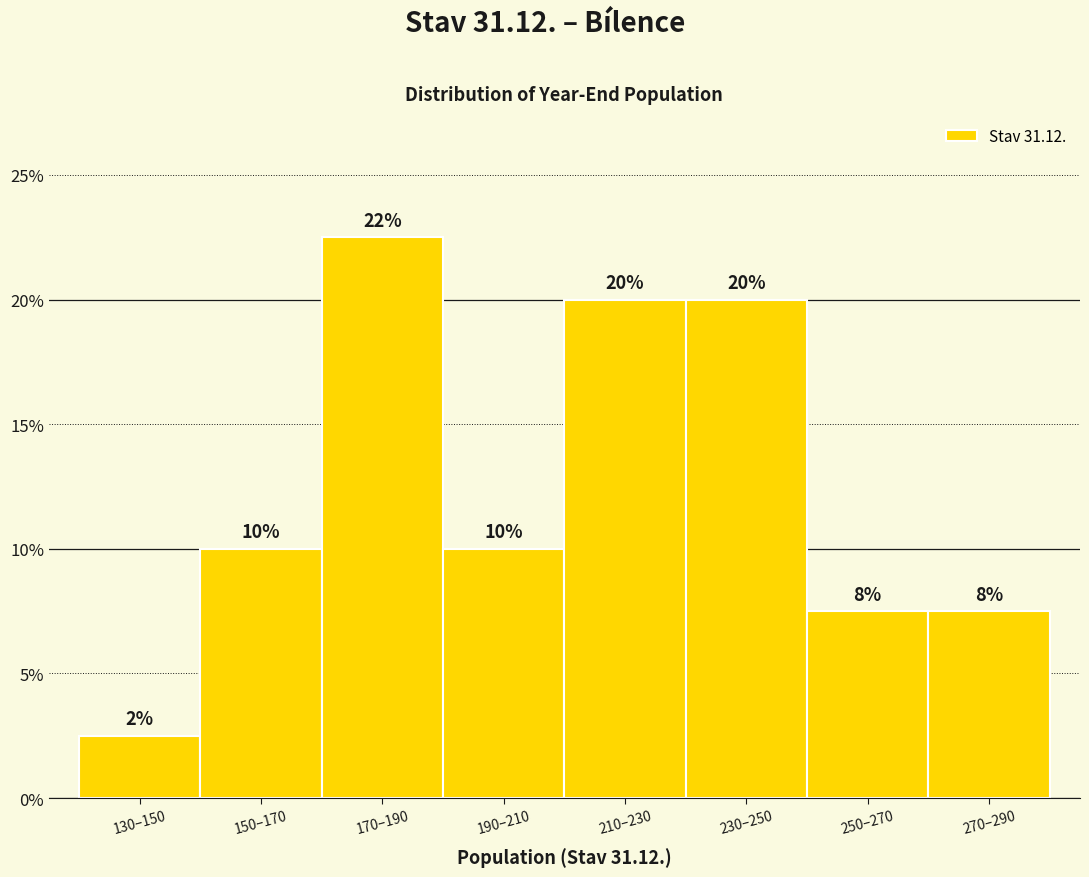

The value at 170–190 is 36.7. True or false?

False